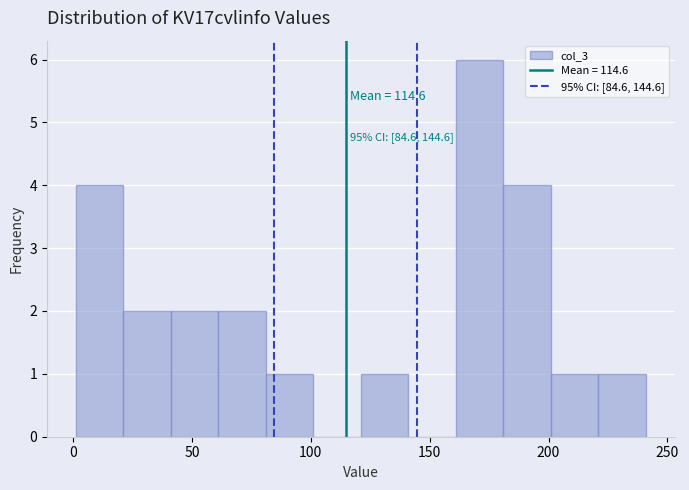

Over which range of the x-axis is the bar tallest?

161 to 181